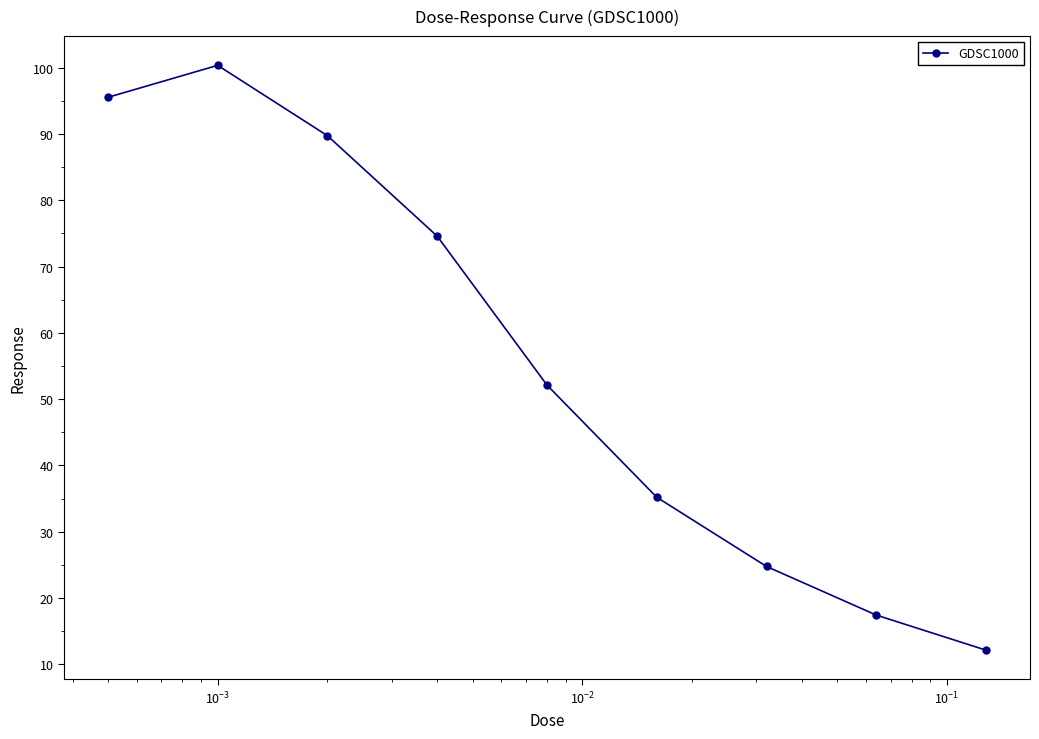

How many lines are shown in the chart?

1